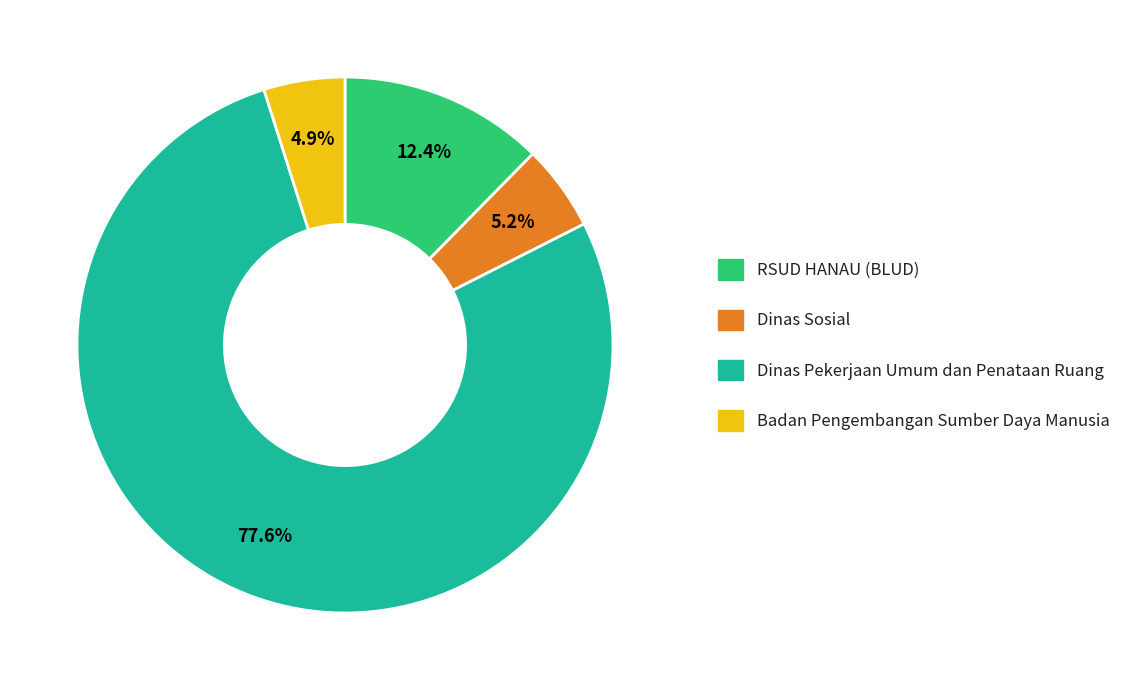

Does any single category account for the majority?

Yes